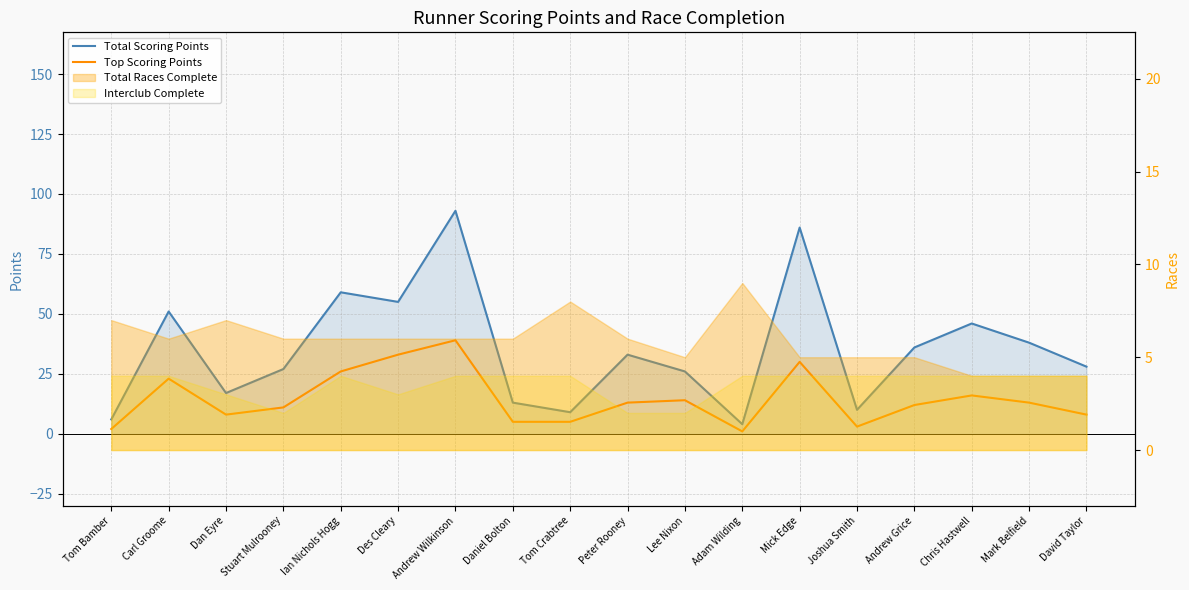

The Total Scoring Points series shows 28 at David Taylor. True or false?

True